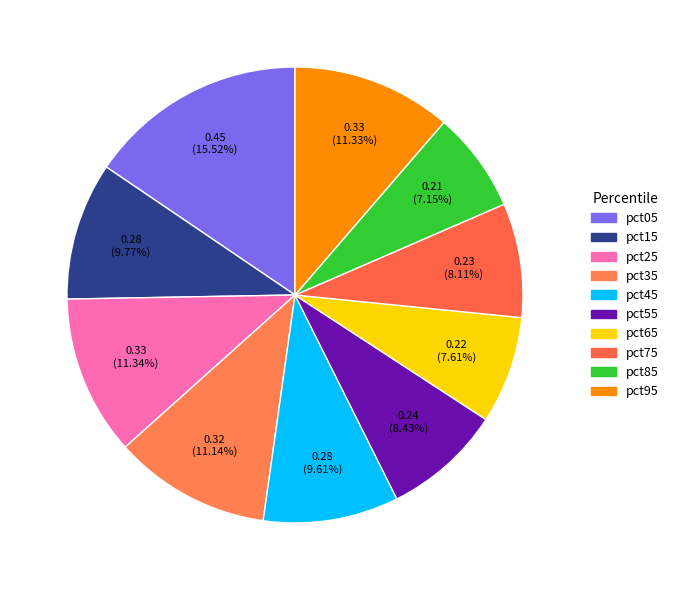

To the nearest percent, what is the average slice percentage?

10%